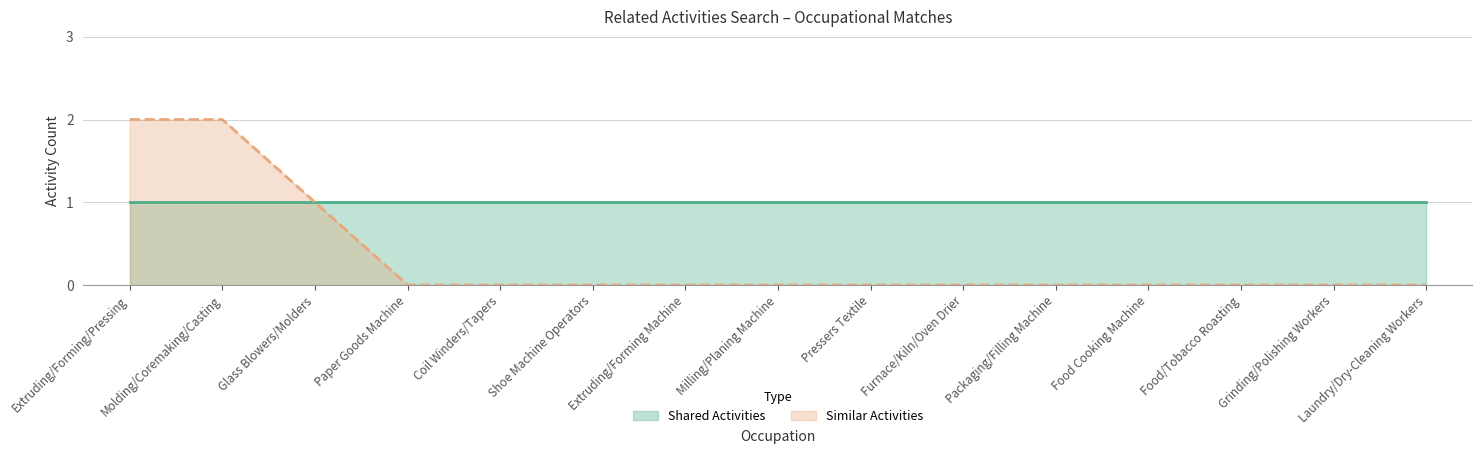

True or false: the data shows 2 at Extruding/Forming/Pressing.

True